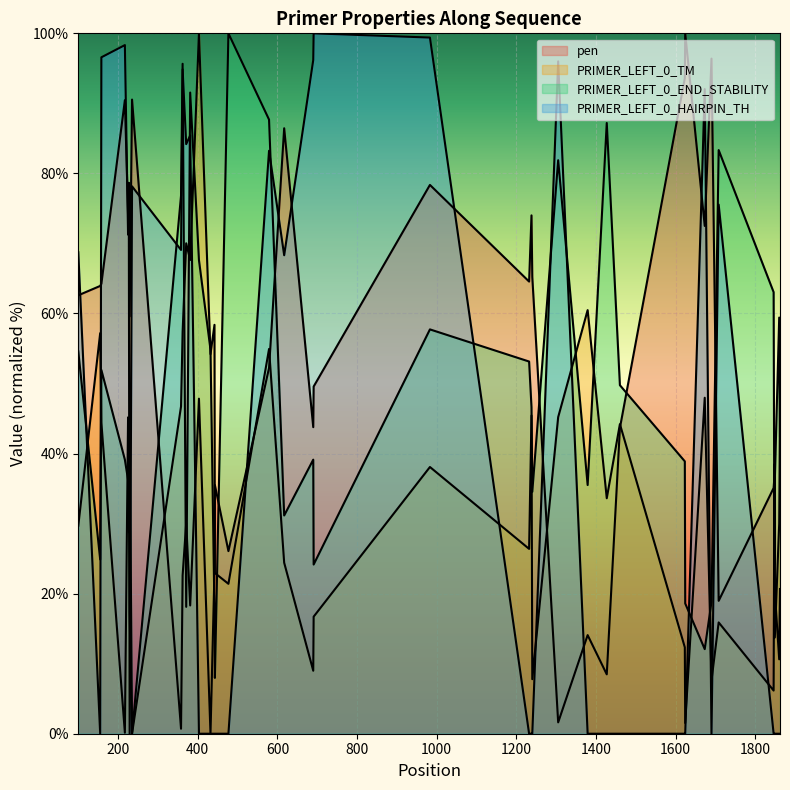

Reading left to right, extract all data points from this chart.

pen: 62.6	63.9	64.2	90.5	74.2	78.7	59.6	90.5	0.7	22.6	30.1	18.3	47.8	0.0	23.2	35.5	26.1	52.2	86.4	43.8	49.6	78.4	64.6	74.0	65.2	1.6	14.1	8.5	43.7	93.6	100.0	72.5	96.4	19.0	35.1	36.7	20.2	10.6	16.5	20.7
PRIMER_LEFT_0_TM: 29.7	57.2	44.4	0.1	45.2	37.6	17.3	0.0	46.7	57.4	70.0	67.6	100.0	54.2	58.4	22.9	21.4	54.9	24.4	9.0	16.7	38.1	26.4	45.4	7.8	45.2	60.5	33.6	44.2	12.3	1.5	48.0	7.6	15.9	6.2	38.5	13.7	30.0	37.6	48.0
PRIMER_LEFT_0_END_STABILITY: 54.6	24.9	51.9	39.1	36.2	28.7	44.4	0.0	76.8	95.7	18.1	91.5	67.6	54.8	17.4	8.0	100.0	87.7	31.2	39.1	24.2	57.7	53.1	46.6	34.5	81.9	35.5	87.2	49.8	38.9	18.6	12.1	18.8	83.3	63.0	24.2	36.2	59.4	48.6	42.5
PRIMER_LEFT_0_HAIRPIN_TH: 68.7	0.0	96.6	98.3	71.3	71.3	0.0	78.2	69.1	94.9	84.2	85.4	0.0	0.0	0.0	0.0	0.0	83.2	68.3	96.2	100.0	99.4	0.0	0.0	0.0	96.0	0.0	0.0	0.0	0.0	0.0	92.0	0.0	75.5	0.0	0.0	0.0	0.0	0.0	0.0